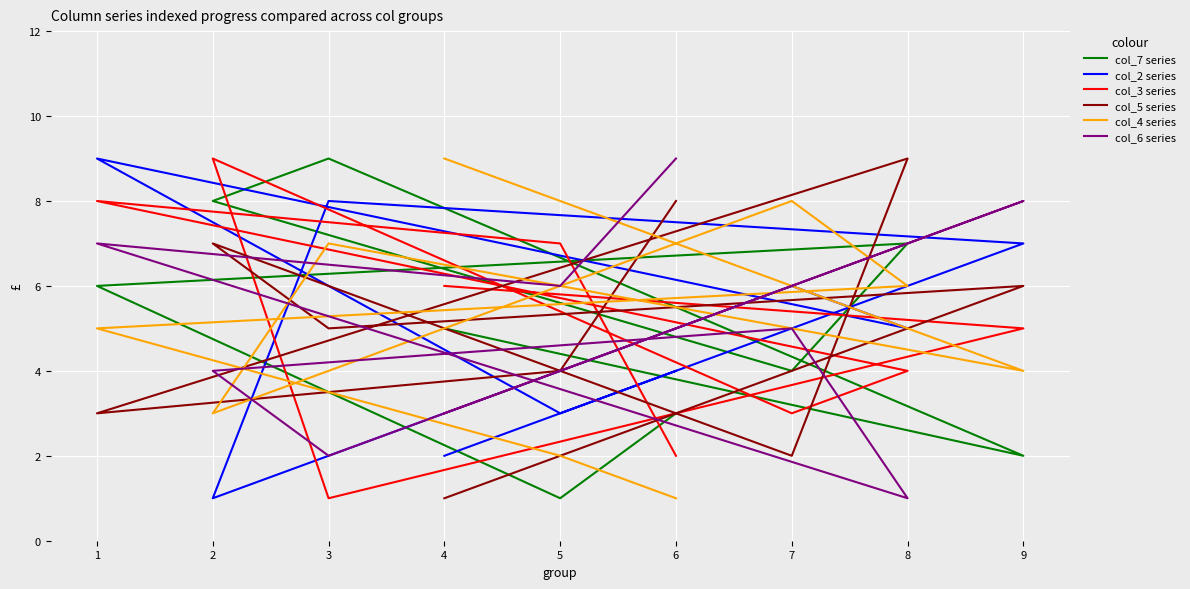

Which label corresponds to the smallest value in the chart?

5